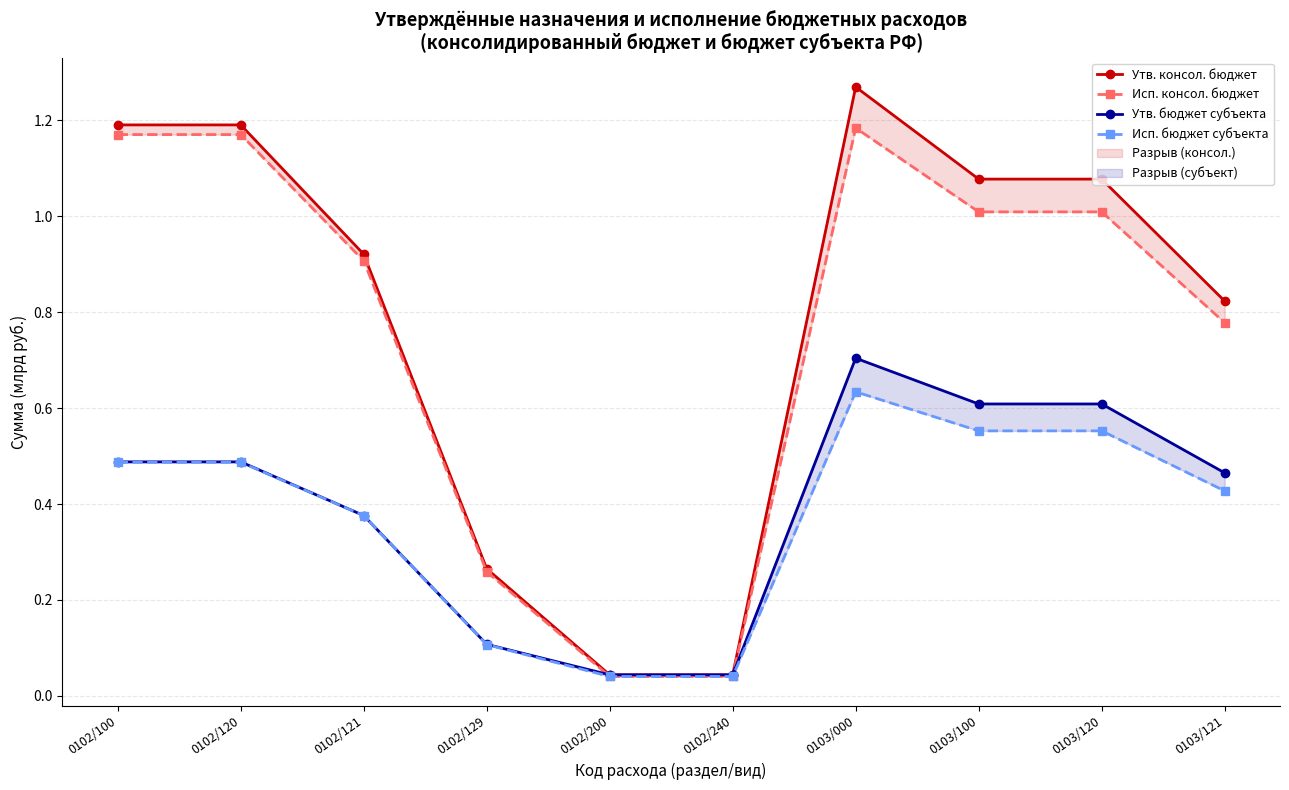

Between 0102/121 and 0102/200, which is larger?

0102/121